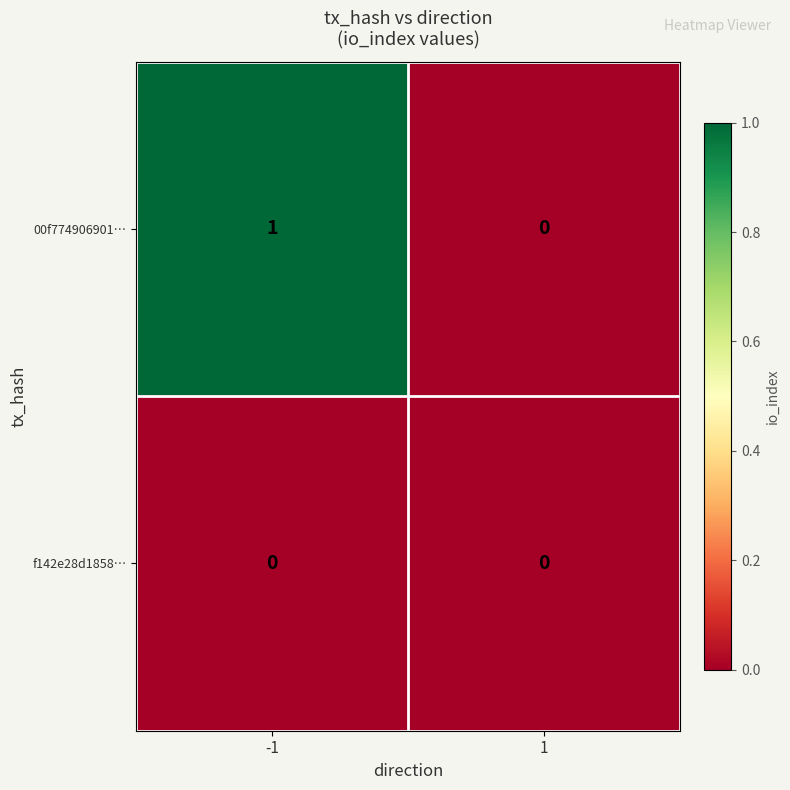

How many data points does each series have?

2